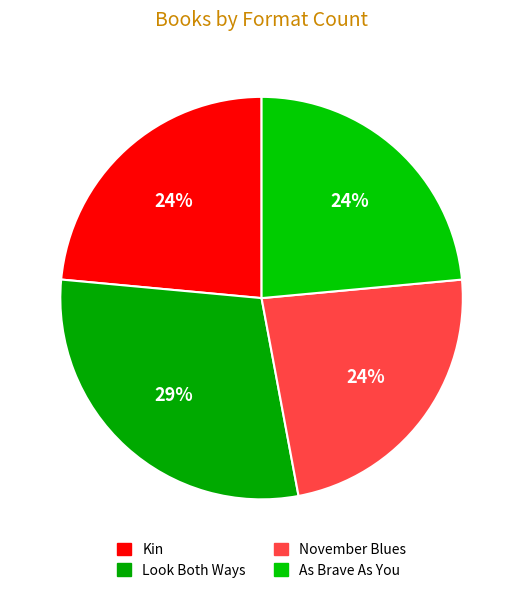

How many slices are in this pie chart?

4